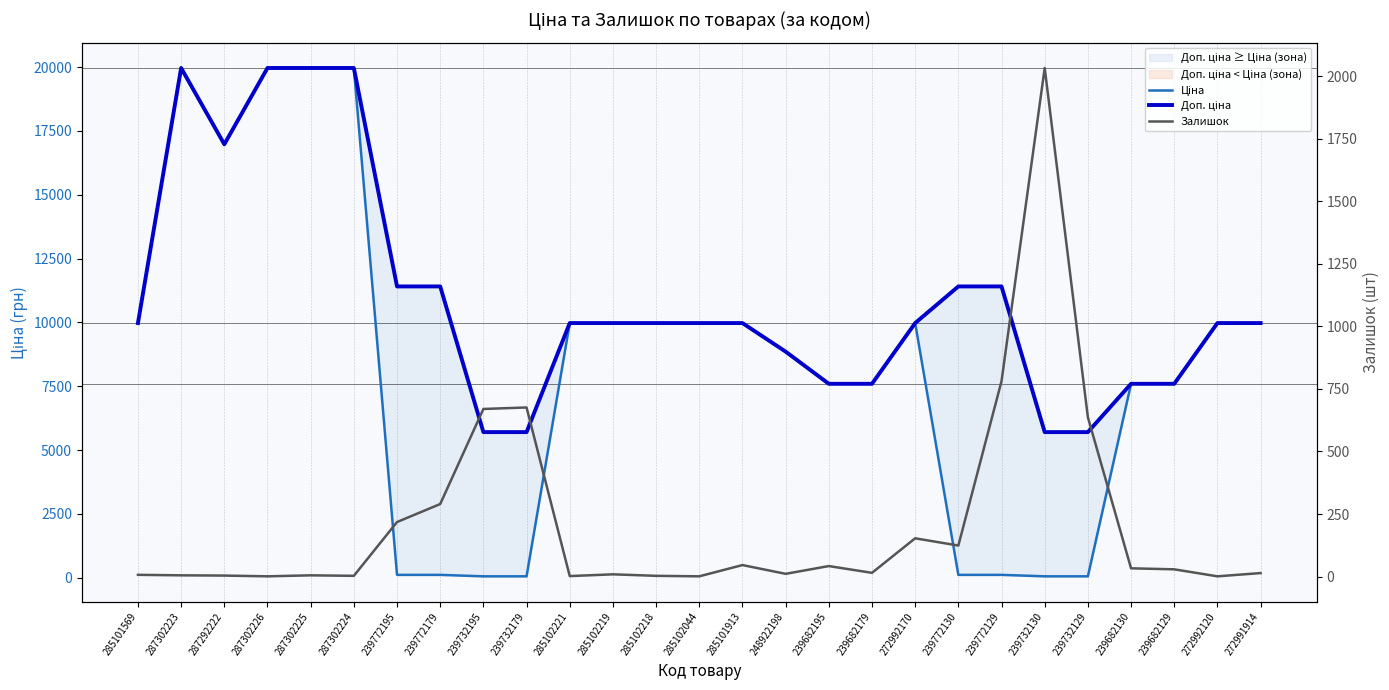

At which category is the sum across all series the highest?

287302223